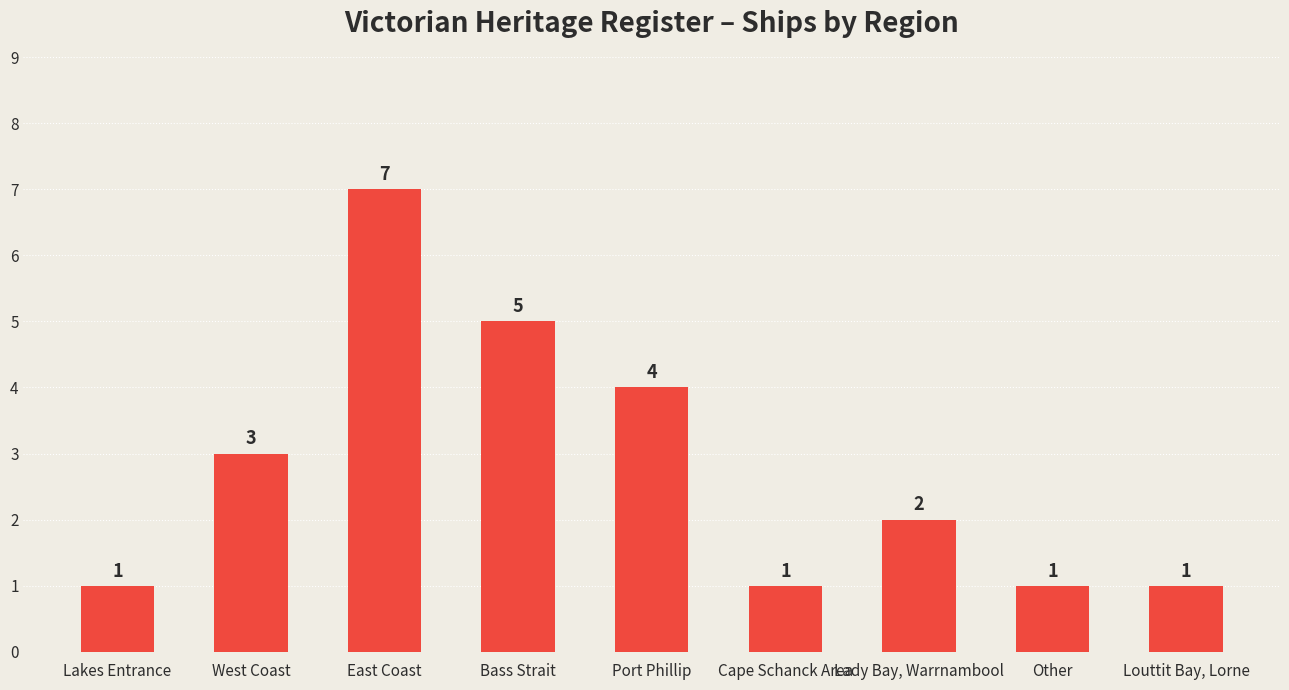

How many bars are there in total?

9